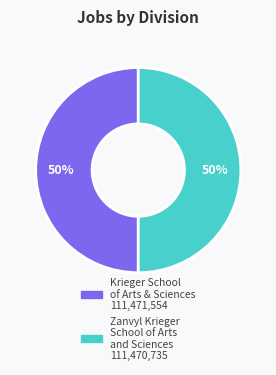

What is the ratio of the value at Zanvyl Krieger School of Arts and Sciences to the value at Krieger School of Arts & Sciences?

1.0